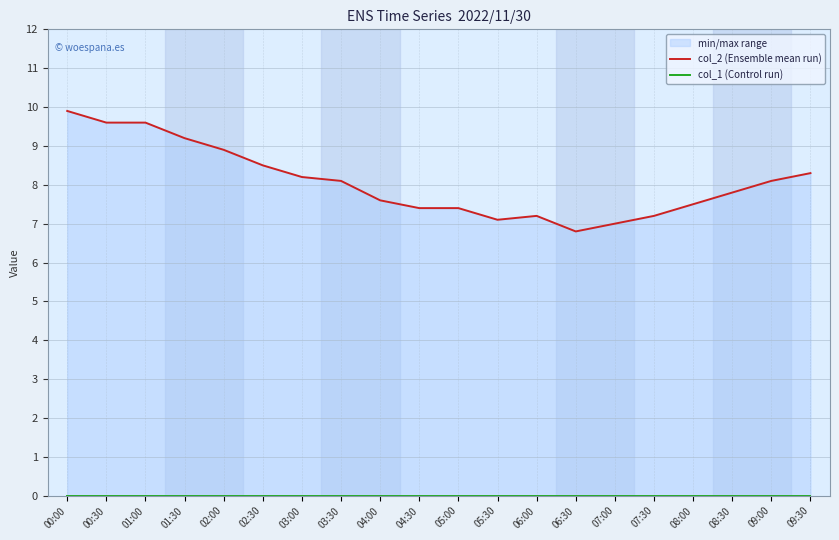

Reading left to right, transcribe all the data shown in this chart.

col_2 (Ensemble mean run): 00:00=9.9	00:30=9.6	01:00=9.6	01:30=9.2	02:00=8.9	02:30=8.5	03:00=8.2	03:30=8.1	04:00=7.6	04:30=7.4	05:00=7.4	05:30=7.1	06:00=7.2	06:30=6.8	07:00=7.0	07:30=7.2	08:00=7.5	08:30=7.8	09:00=8.1	09:30=8.3
col_1 (Control run): 00:00=0.0	00:30=0.0	01:00=0.0	01:30=0.0	02:00=0.0	02:30=0.0	03:00=0.0	03:30=0.0	04:00=0.0	04:30=0.0	05:00=0.0	05:30=0.0	06:00=0.0	06:30=0.0	07:00=0.0	07:30=0.0	08:00=0.0	08:30=0.0	09:00=0.0	09:30=0.0